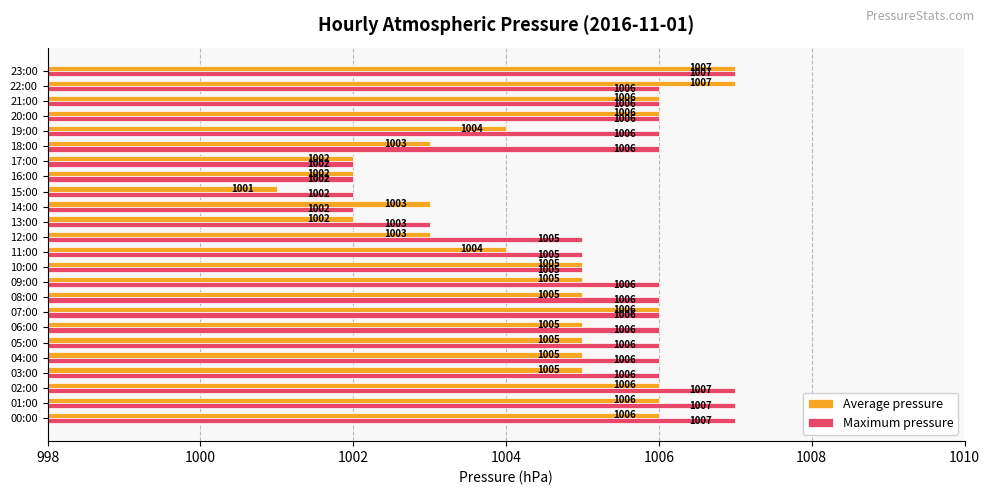

What is the average value of the Maximum pressure series?

1005